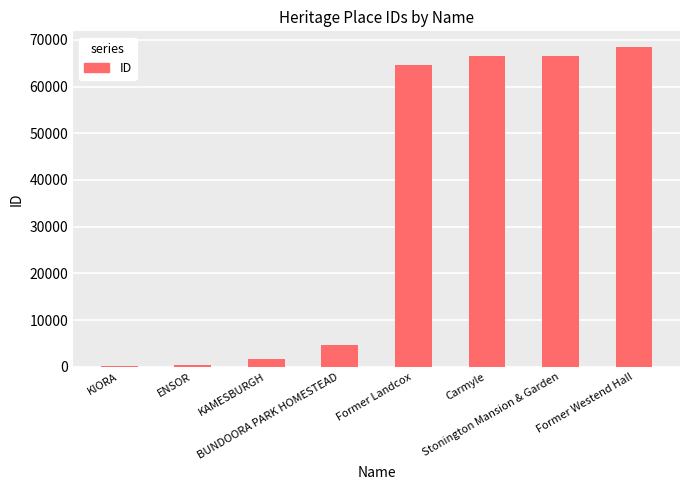

What is the change in value from KIORA to ENSOR?

+245